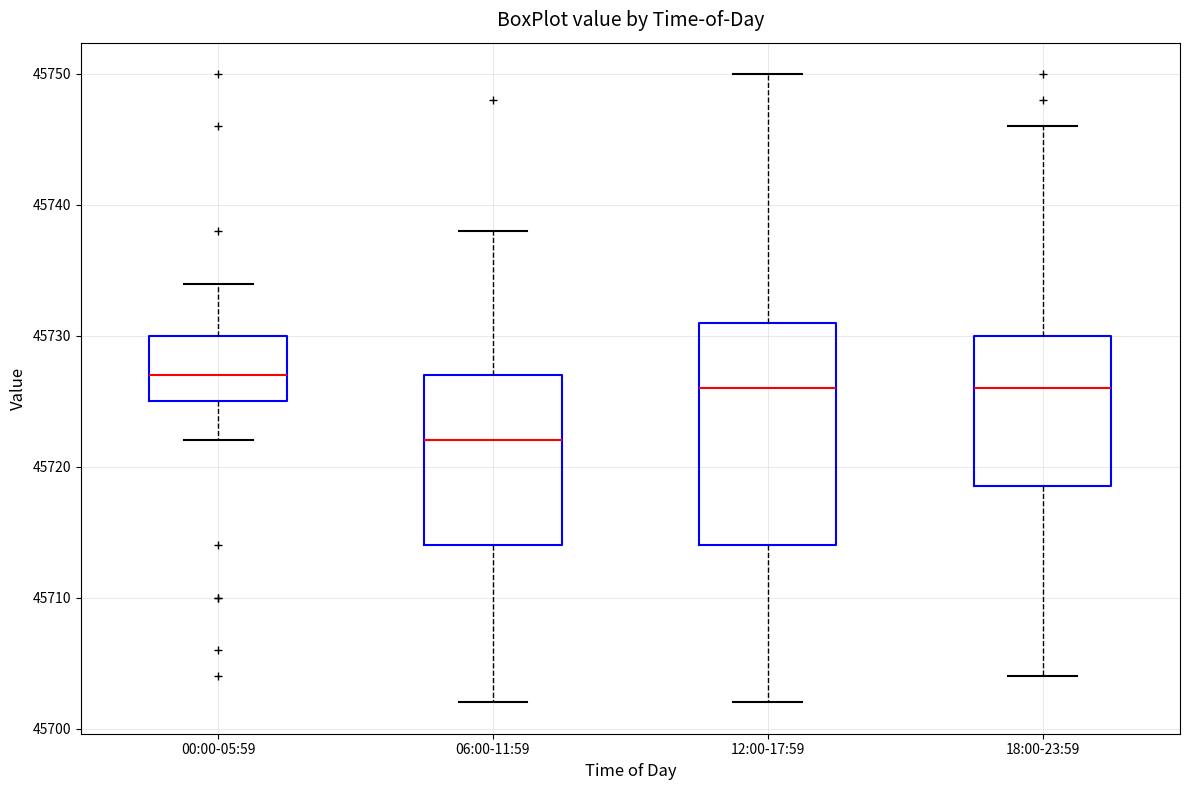

Reading left to right, transcribe this box plot: for each box, give where its median line is, the range the box spans, and where its two whiskers end, as read against the y-axis. The values are not printed on the chart, so give them approximately, as read against the axis.

00:00-05:59: median 45727, box 45725 to 45730, whiskers 45722 to 45734
06:00-11:59: median 45722, box 45714 to 45727, whiskers 45702 to 45738
12:00-17:59: median 45726, box 45714 to 45731, whiskers 45702 to 45750
18:00-23:59: median 45726, box 45719 to 45730, whiskers 45704 to 45746